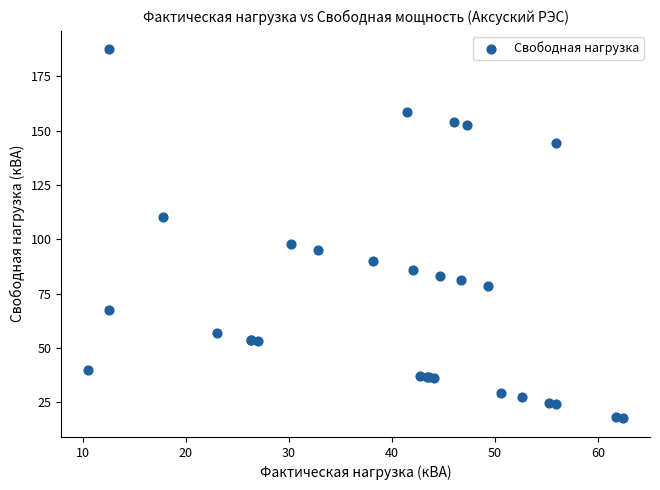

What Y value in the scatter plot is closest to 102?

97.8